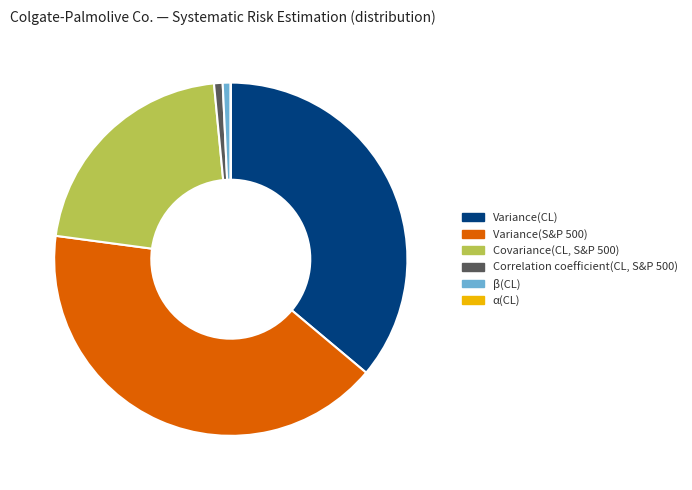

True or false: β(CL) accounts for 1% of the total.

True